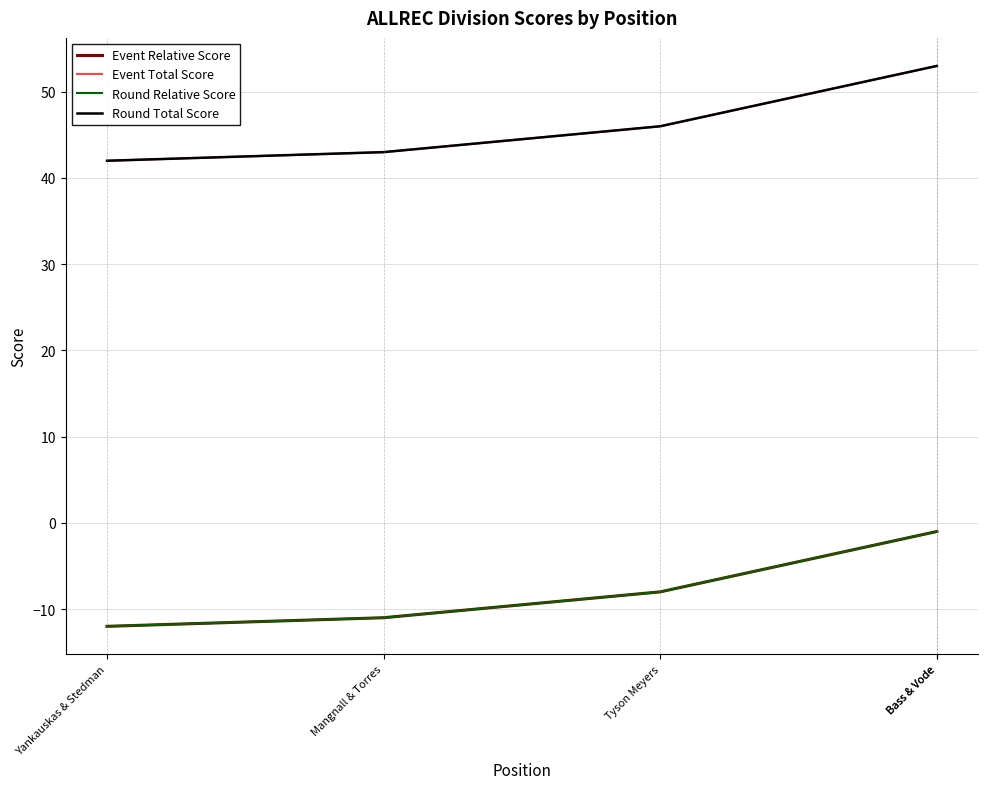

The Event Total Score series shows 23 at Mangnall & Torres. True or false?

False